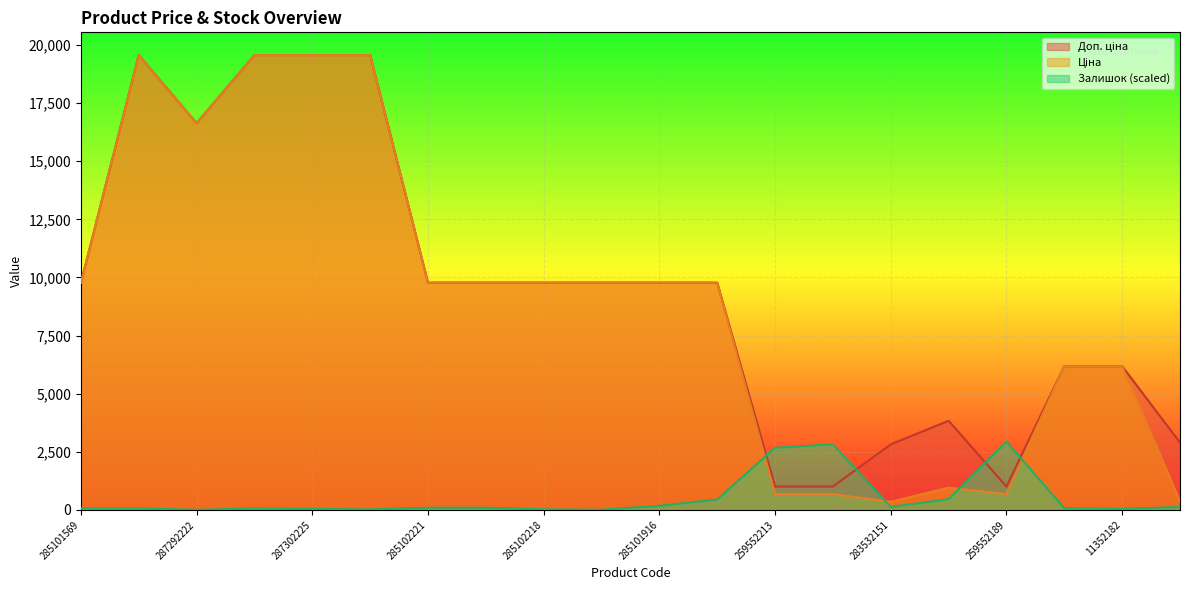

How many values in the Доп. ціна series are below 9775?

8